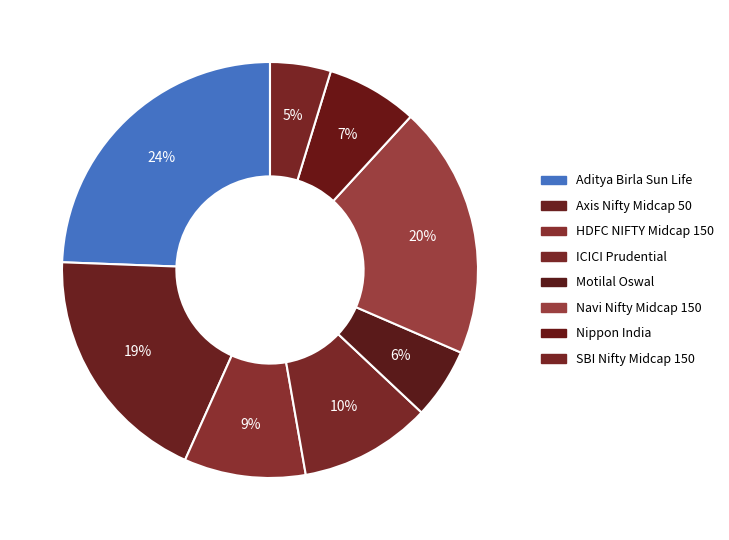

Is it true that Aditya Birla Sun Life is 39% of the pie?

False